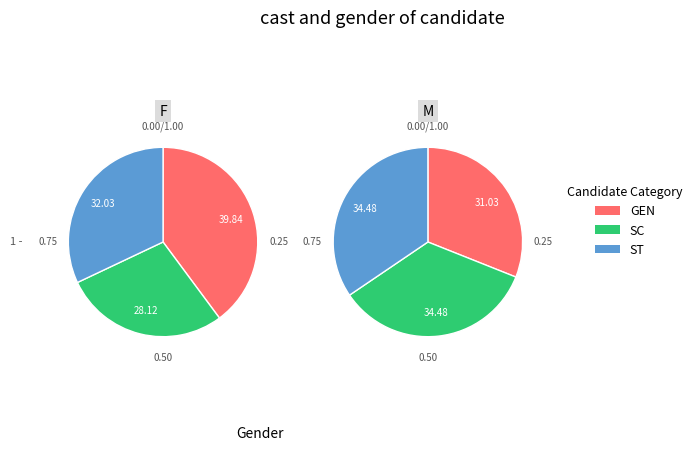

Combined, do 3 and 2 account for over 50%?

No